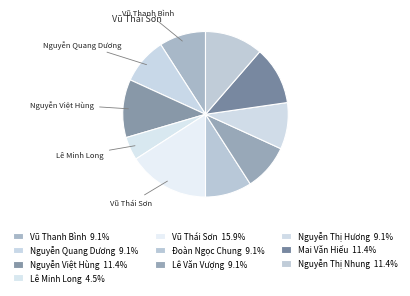

To the nearest percent, what is the difference between the largest and smallest slice percentages?

11%